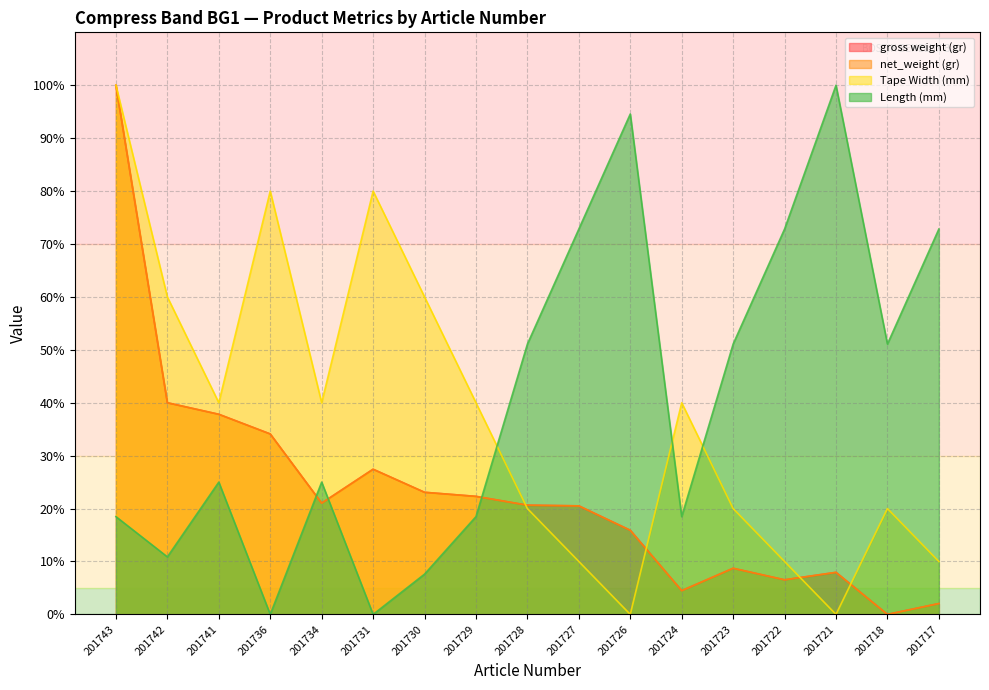

Reading right to left, what are all the values shown in this chart?

gross weight (gr): 2.1	0.0	7.9	6.5	8.7	4.5	15.9	20.5	20.6	22.3	23.1	27.4	21.0	34.1	37.8	40.0	100.0
net_weight (gr): 2.1	0.0	7.9	6.5	8.7	4.5	15.9	20.5	20.6	22.3	23.1	27.4	21.0	34.1	37.8	40.0	100.0
Tape Width (mm): 10.0	20.0	0.0	10.0	20.0	40.0	0.0	10.0	20.0	40.0	60.0	80.0	40.0	80.0	40.0	60.0	100.0
Length (mm): 72.8	51.1	100.0	72.8	51.1	18.5	94.6	72.8	51.1	18.5	7.6	0.0	25.0	0.0	25.0	10.9	18.5